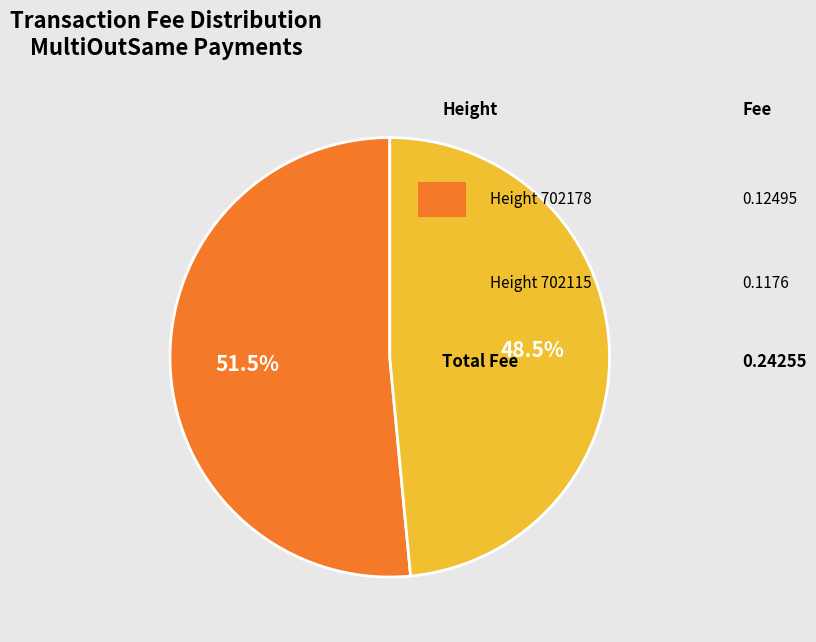

Count the number of slices in the pie.

2